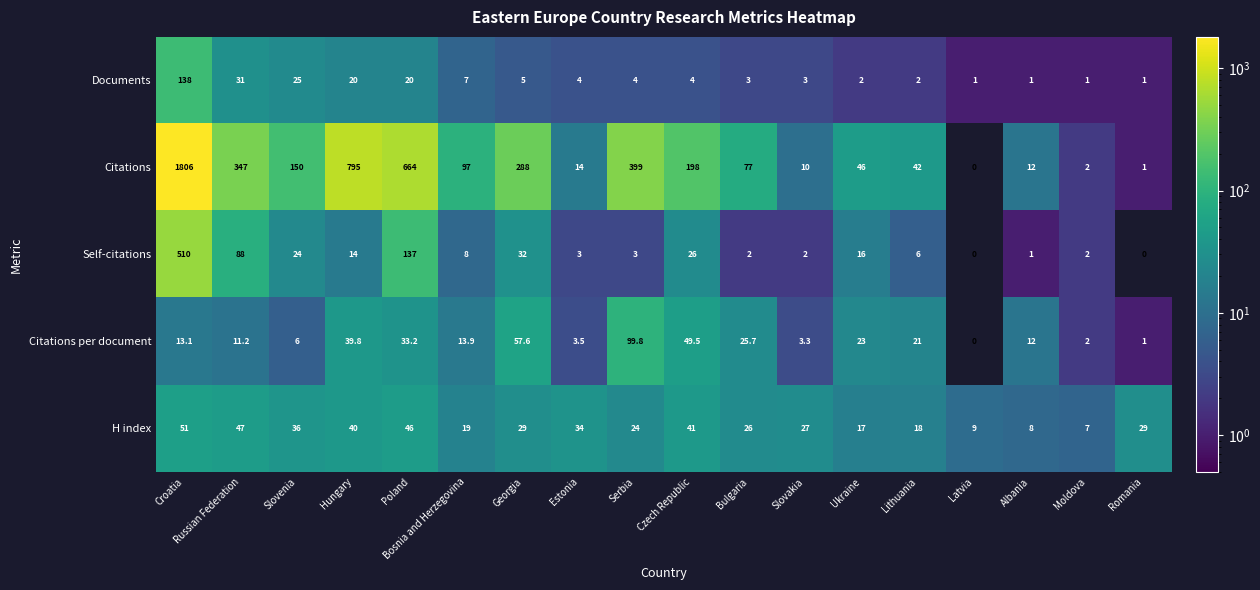

At which label does Citations reach its minimum?

Latvia